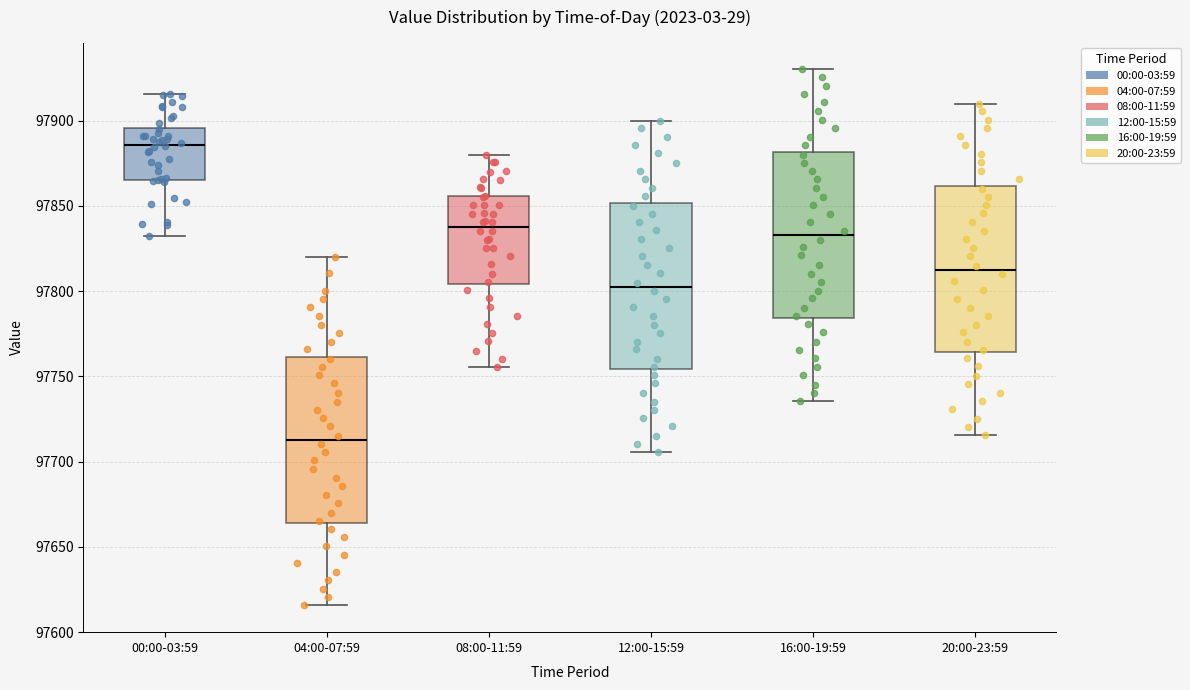

Reading left to right, transcribe this box plot: for each box, give where its median line is, the range the box spans, and where its two whiskers end, as read against the y-axis. The values are not printed on the chart, so give them approximately, as read against the axis.

00:00-03:59: median 97885, box 97865 to 97895, whiskers 97835 to 97915
04:00-07:59: median 97715, box 97665 to 97760, whiskers 97615 to 97820
08:00-11:59: median 97840, box 97805 to 97855, whiskers 97755 to 97880
12:00-15:59: median 97805, box 97755 to 97850, whiskers 97705 to 97900
16:00-19:59: median 97835, box 97785 to 97880, whiskers 97735 to 97930
20:00-23:59: median 97815, box 97765 to 97860, whiskers 97715 to 97910